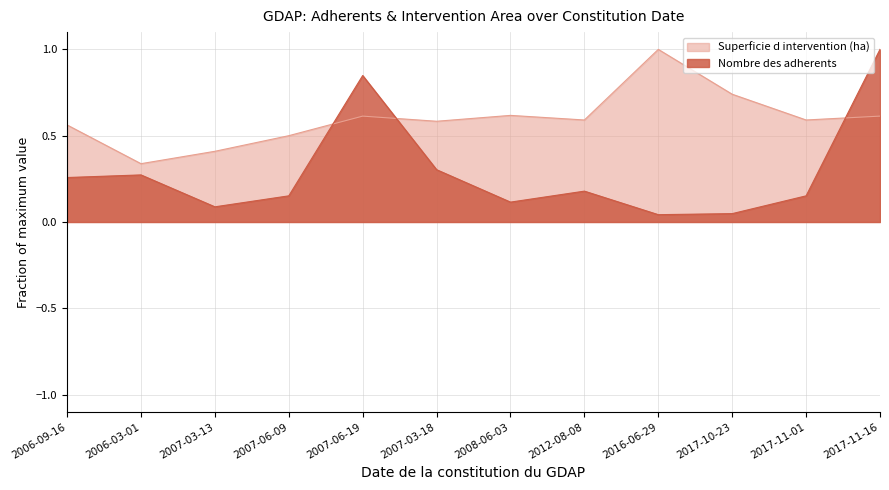

How many lines are shown in the chart?

2